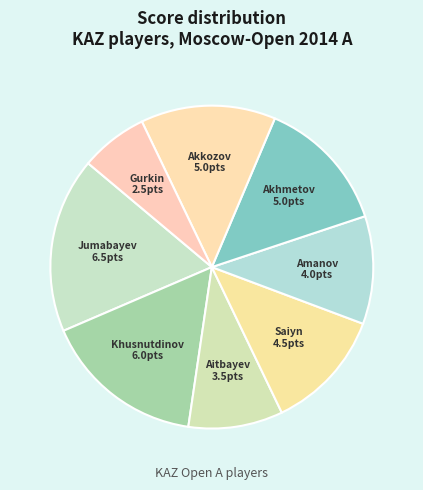

Which category has the biggest portion of the pie?

Jumabayev Rinat